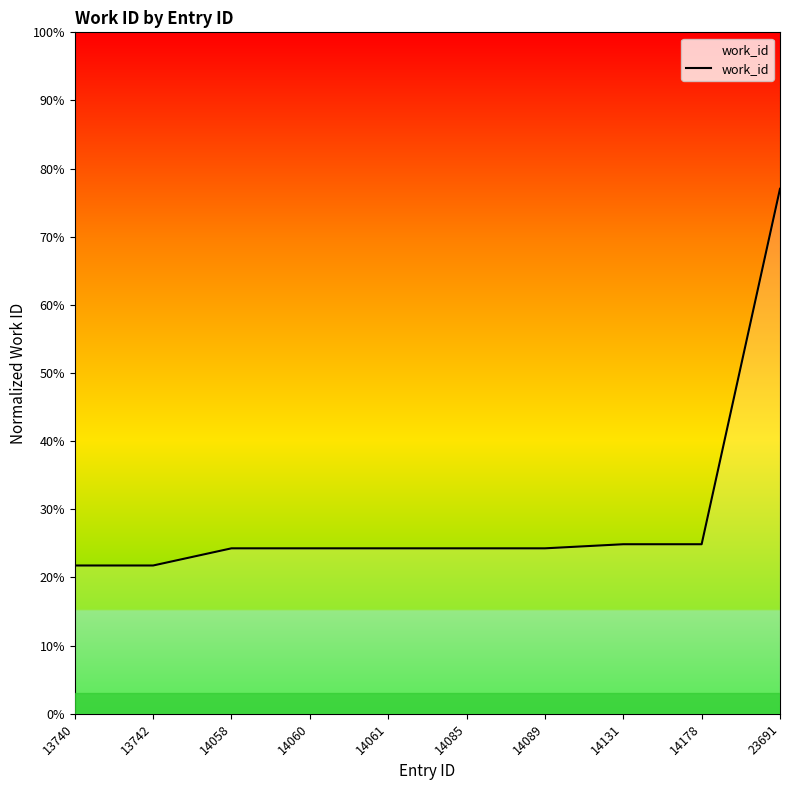

What is the difference between the maximum and minimum values?

55.3